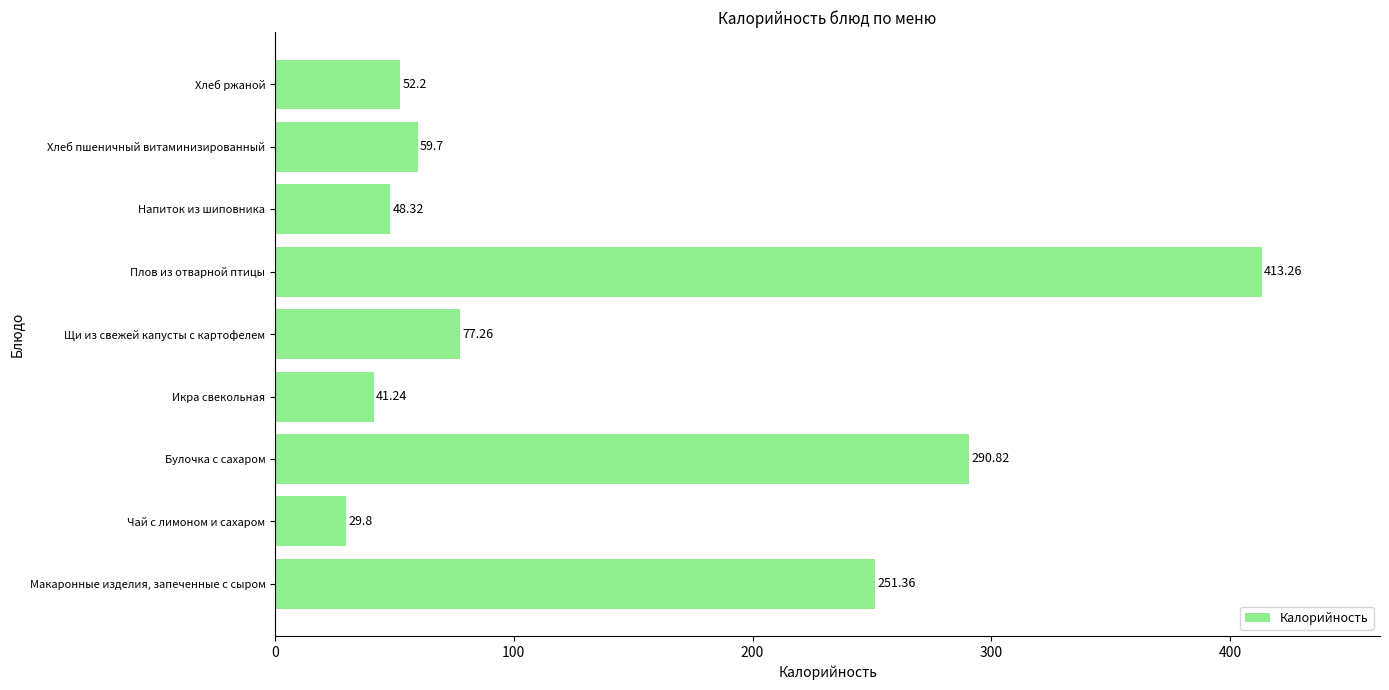

List the labels in order of value, smallest first.

Чай с лимоном и сахаром, Икра свекольная, Напиток из шиповника, Хлеб ржаной, Хлеб пшеничный витаминизированный, Щи из свежей капусты с картофелем, Макаронные изделия, запеченные с сыром, Булочка с сахаром, Плов из отварной птицы